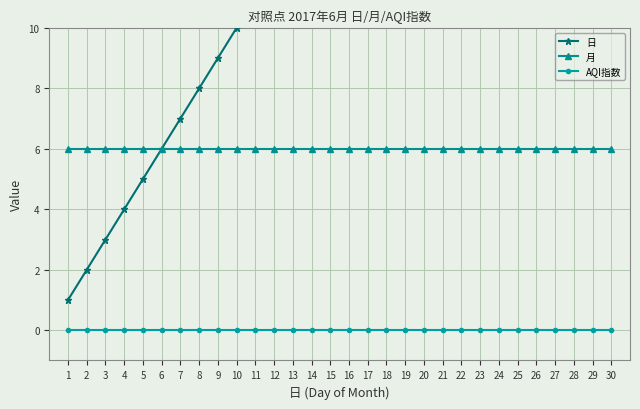

What is the highest value of the 月 series?

6